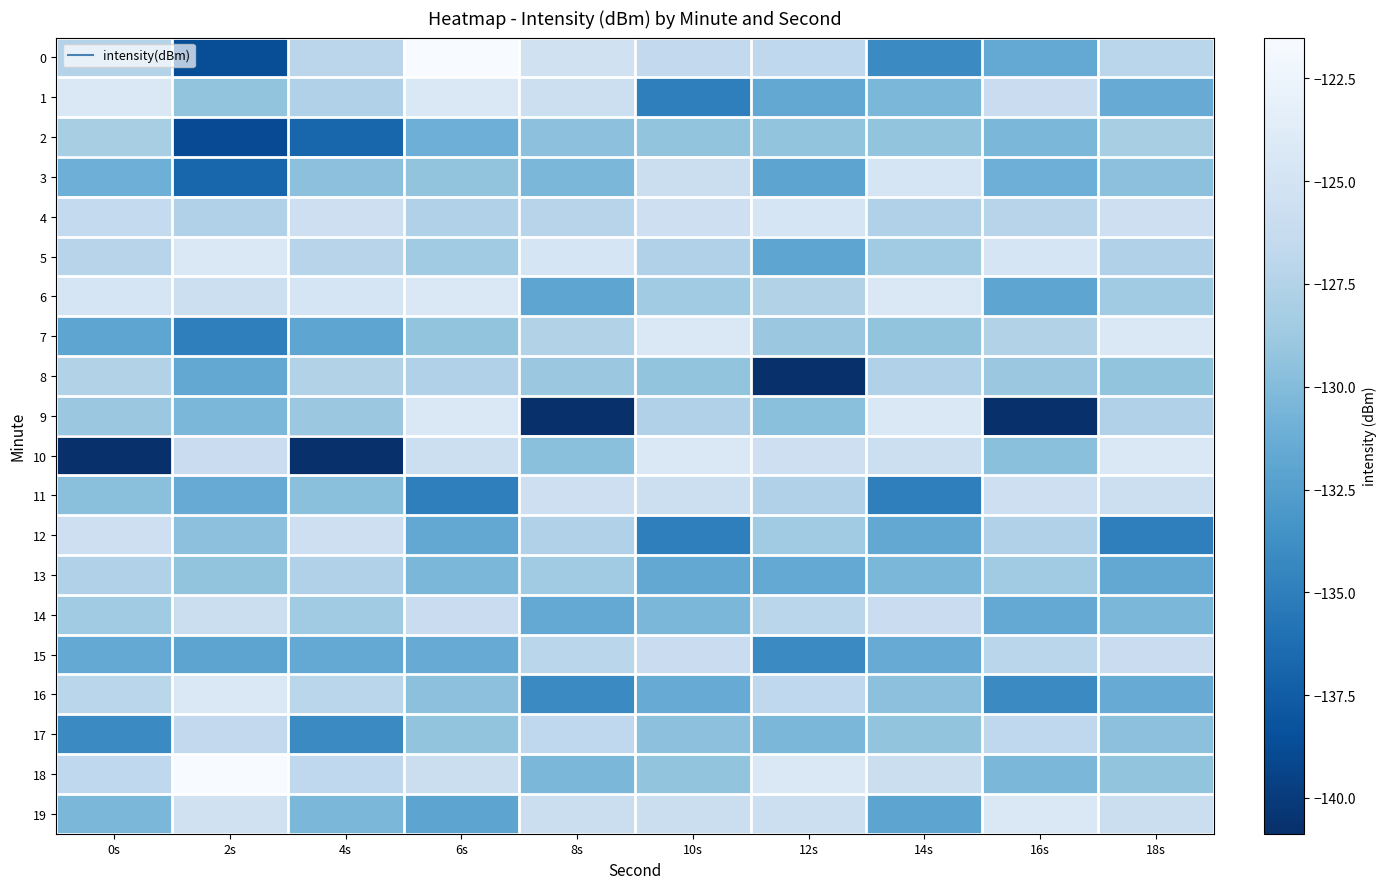

Count the number of categories in the chart.

10